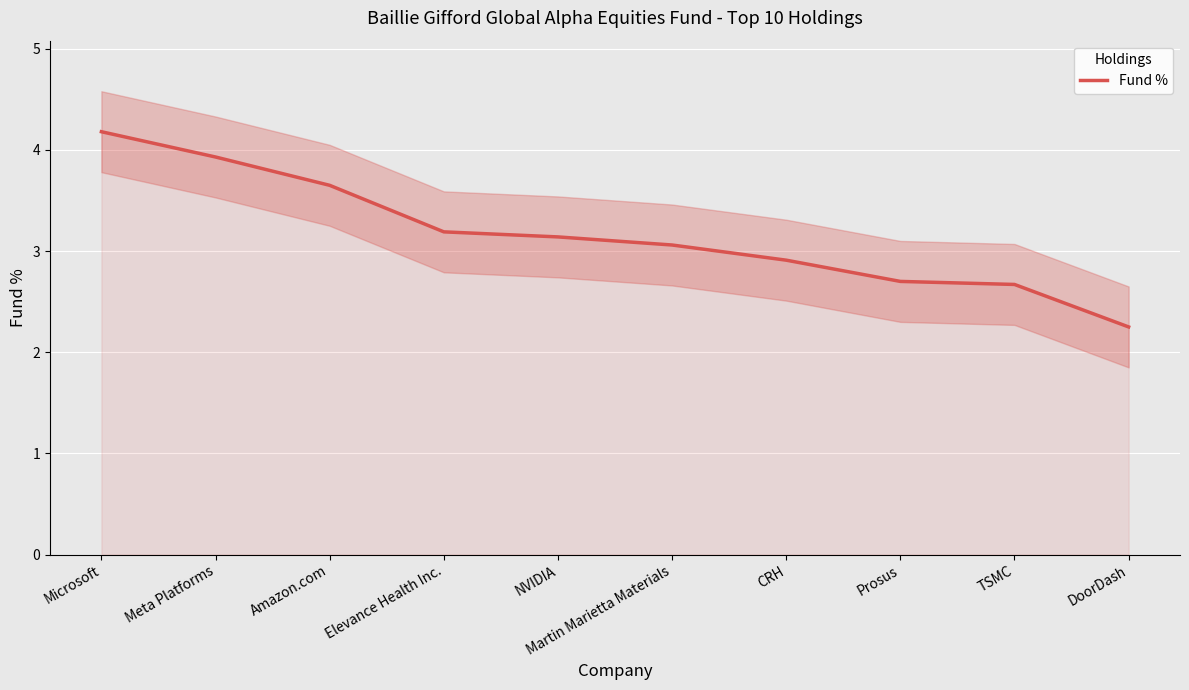

Which has a higher value, Elevance Health Inc. or Amazon.com?

Amazon.com